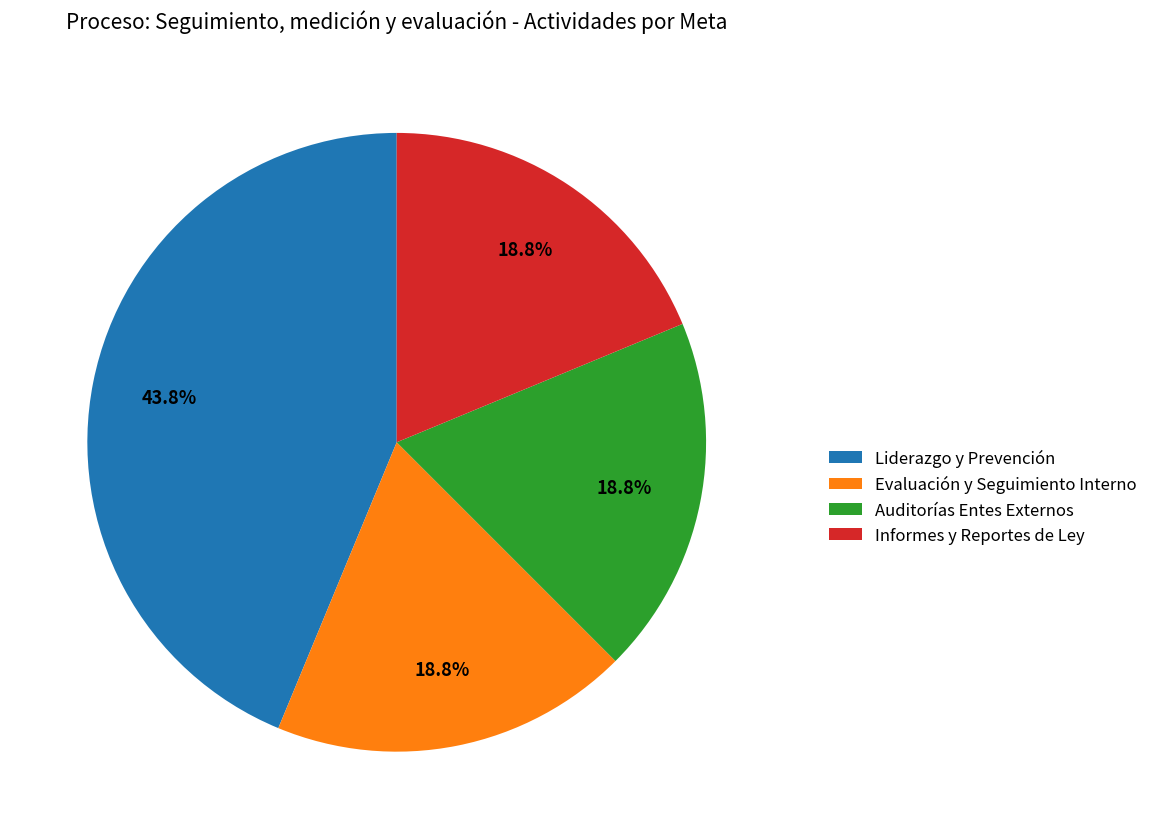

To the nearest percent, what is the average slice percentage?

25%